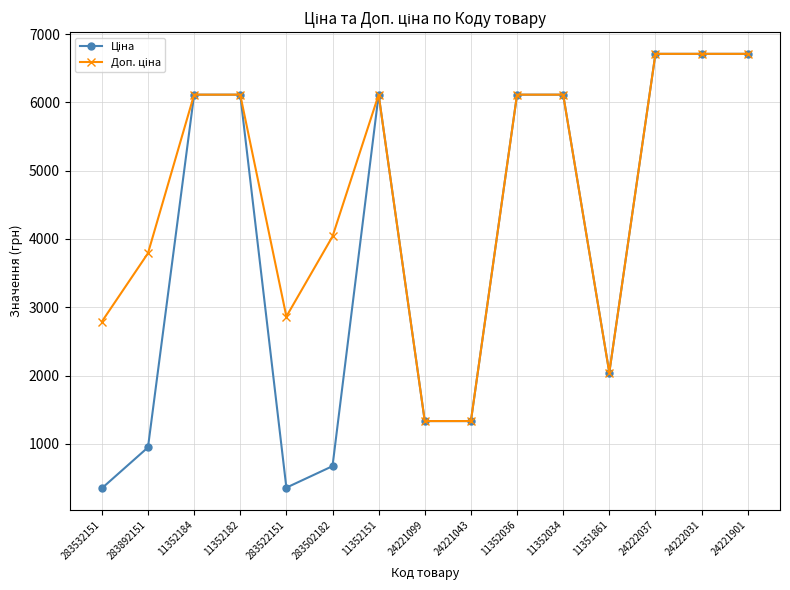

What is the greatest value displayed?

6710.2